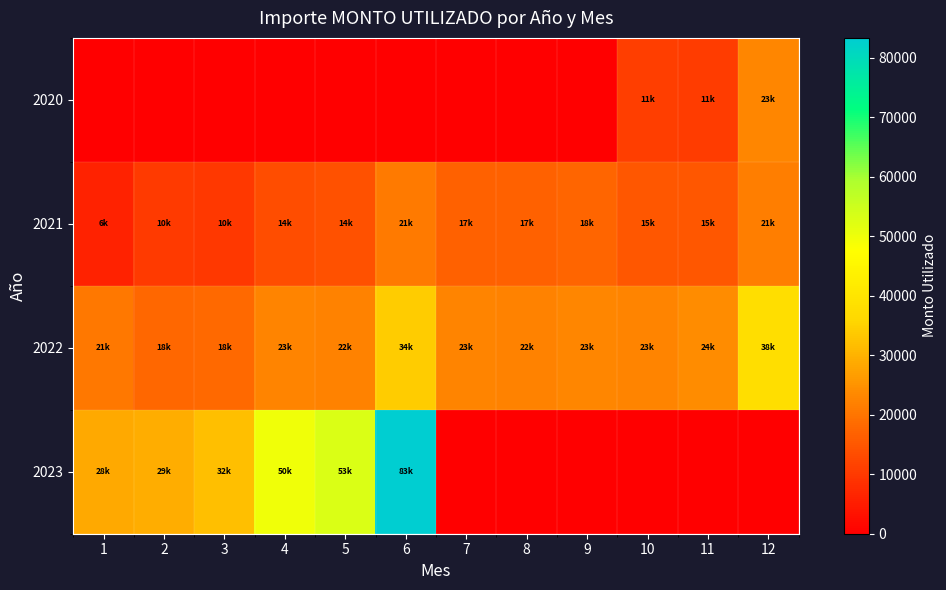

How many categories are shown in the chart?

12